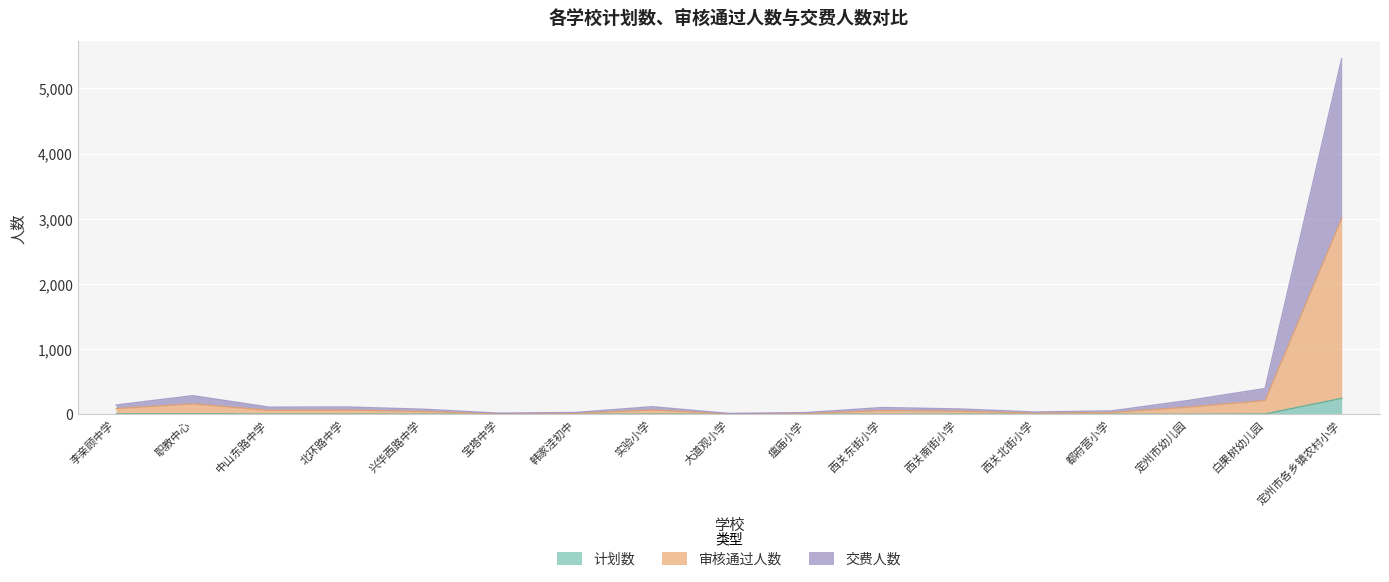

True or false: 交费人数 and 审核通过人数 cross at least once.

False